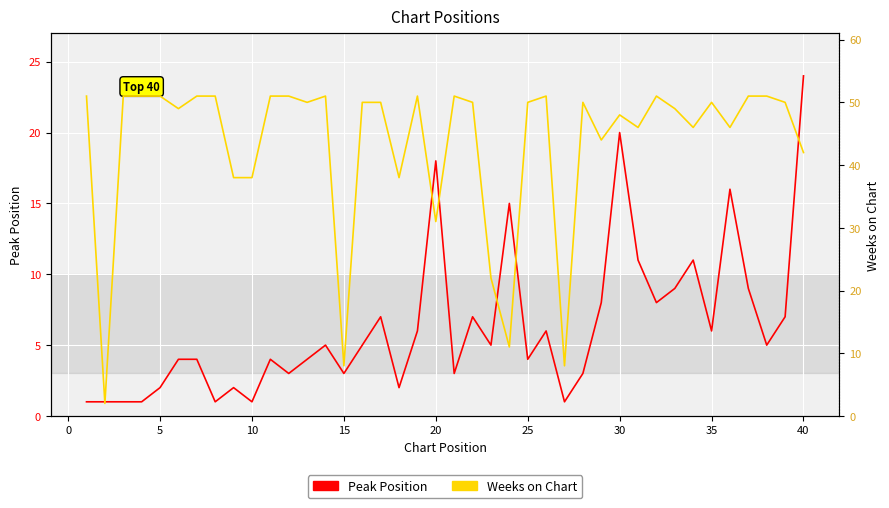

What is the greatest value displayed?

51